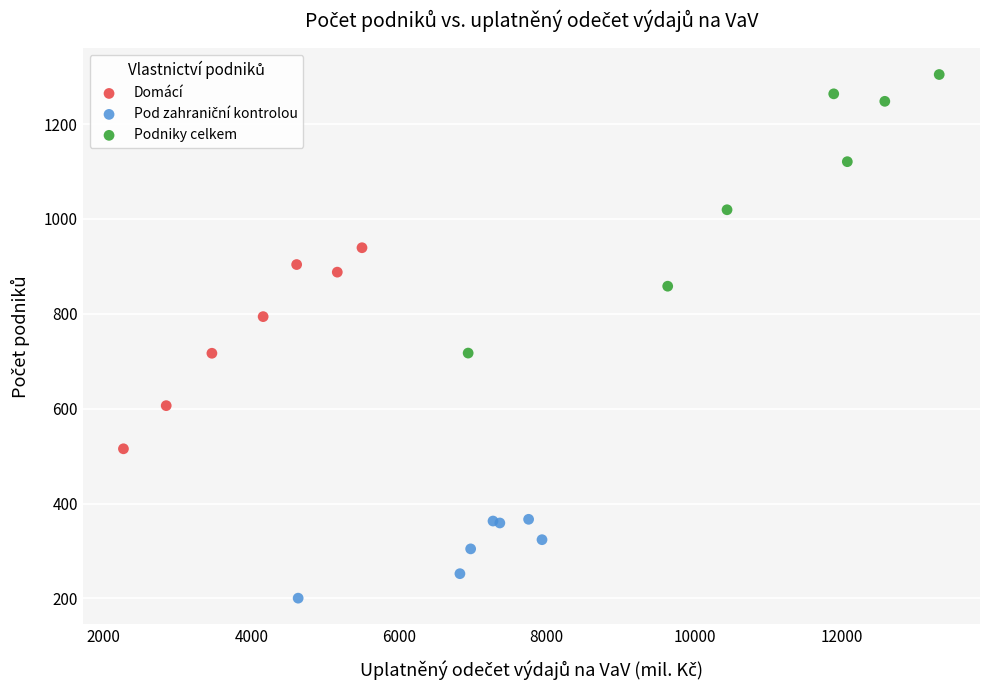

Which series contains the highest Y value?

Podniky celkem